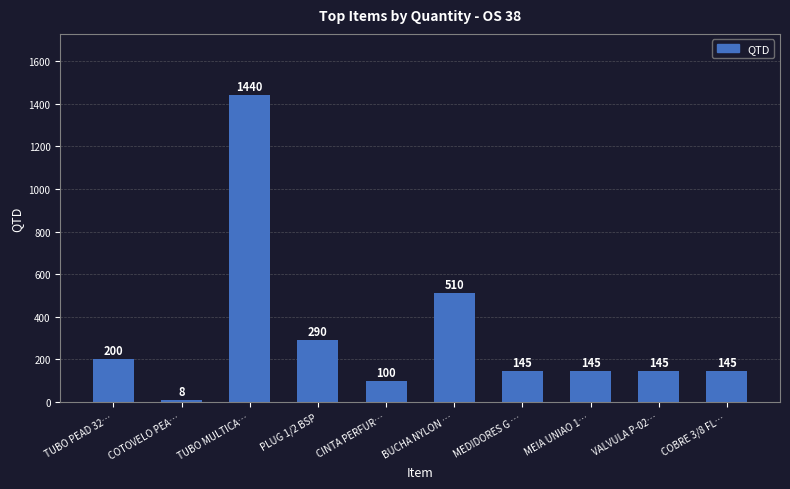

What is the ratio of the value at TUBO PEAD 32… to the value at PLUG 1/2 BSP?

0.7